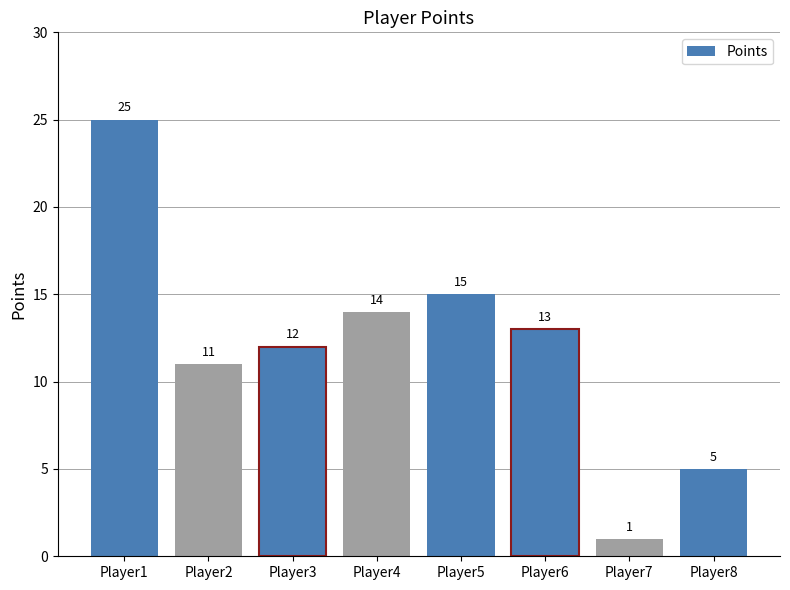

What is the value of the 2nd bar from the left?

11